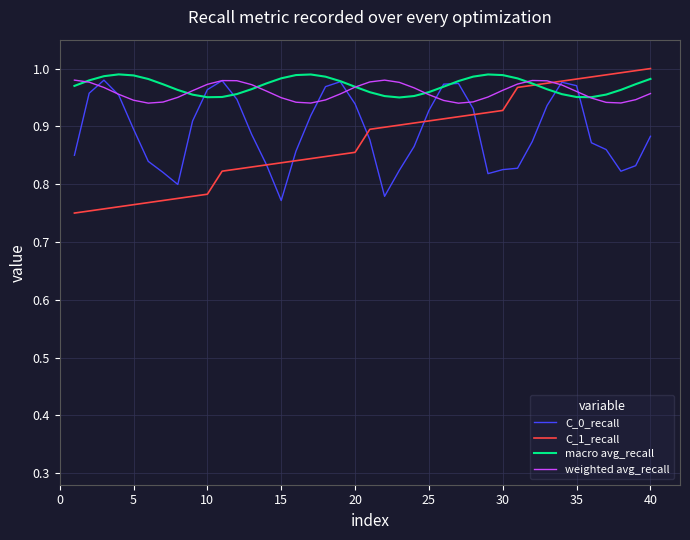

Which series has the largest range (max minus min)?

C_1_recall